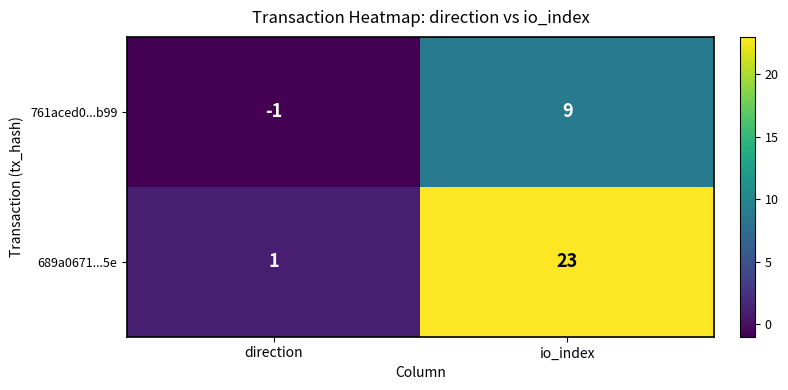

How many values in 761aced0...b99 are above zero?

1